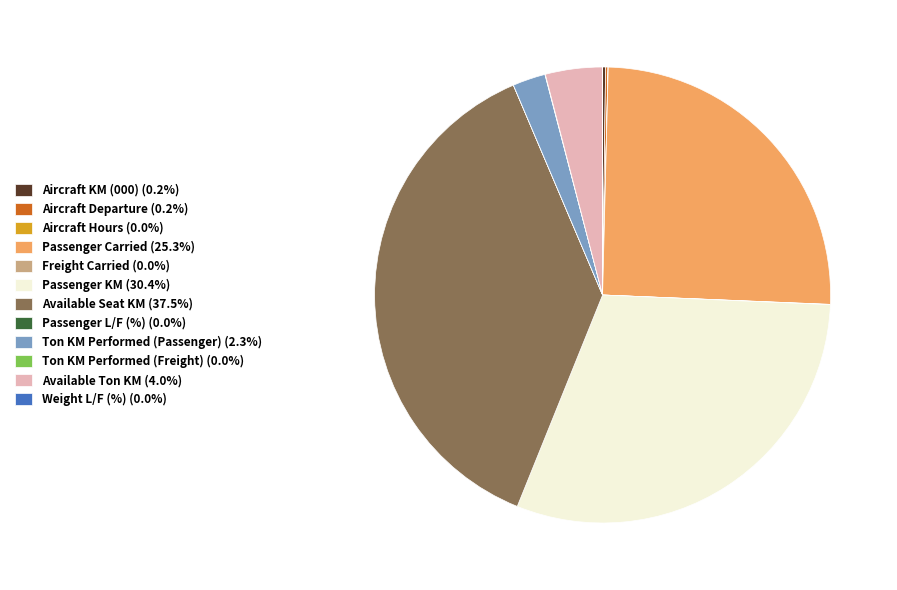

Is there a majority slice in this chart?

No